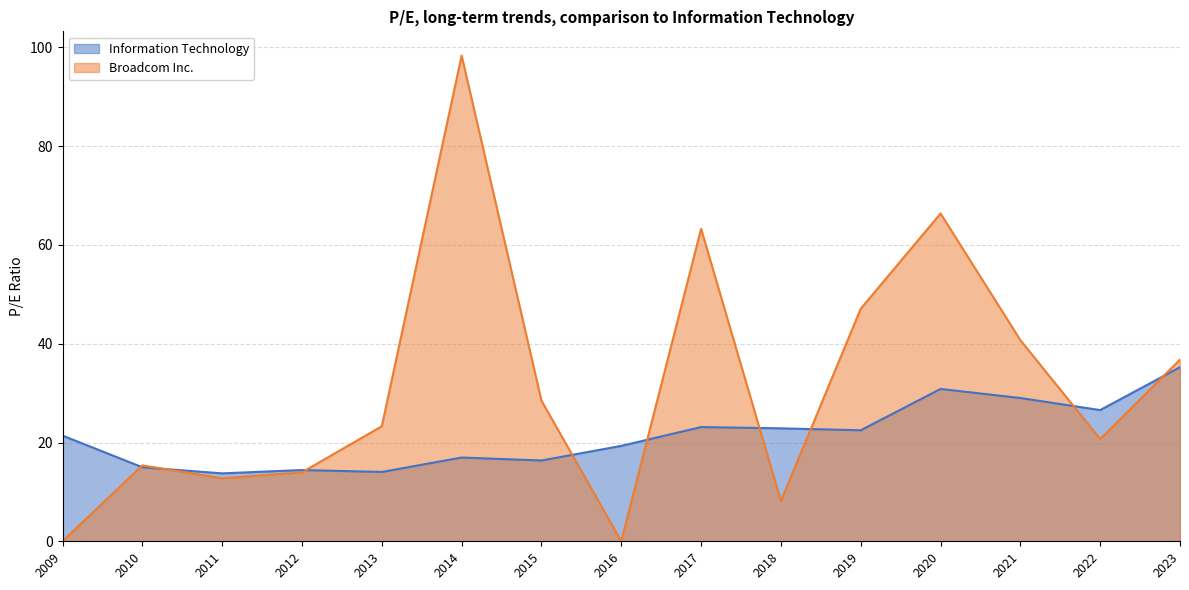

True or false: Information Technology and Broadcom Inc. cross at least once.

True